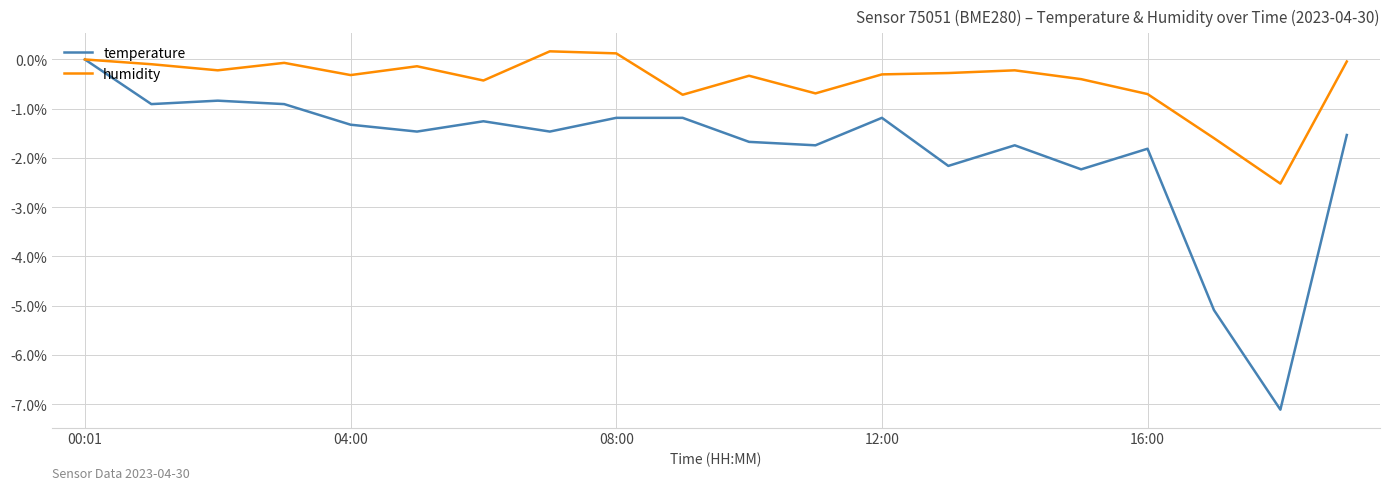

Which series has the widest spread of values?

temperature